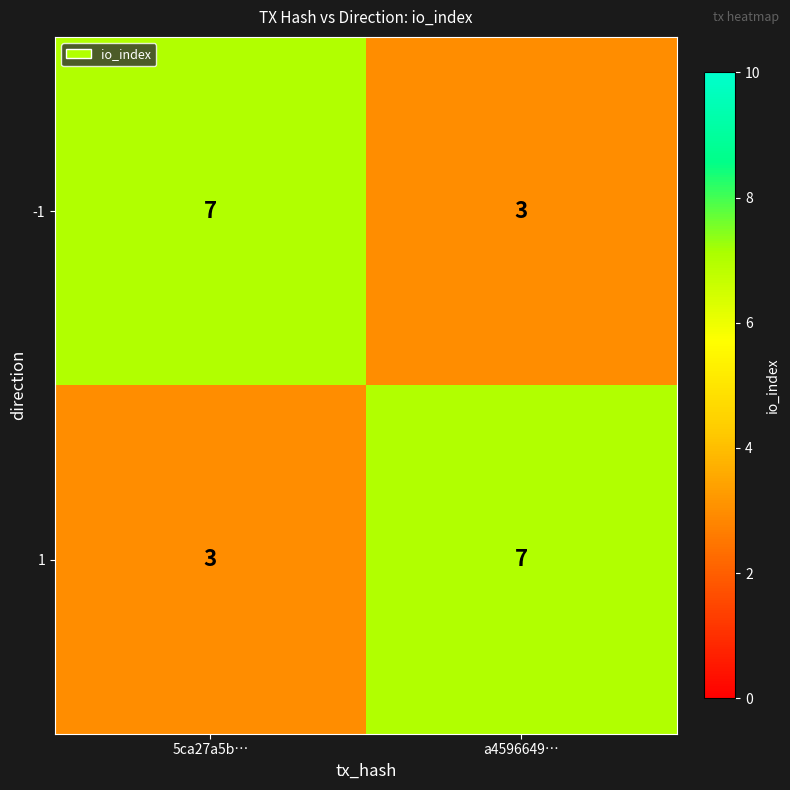

What is the difference between the highest and lowest values at a4596649…?

4